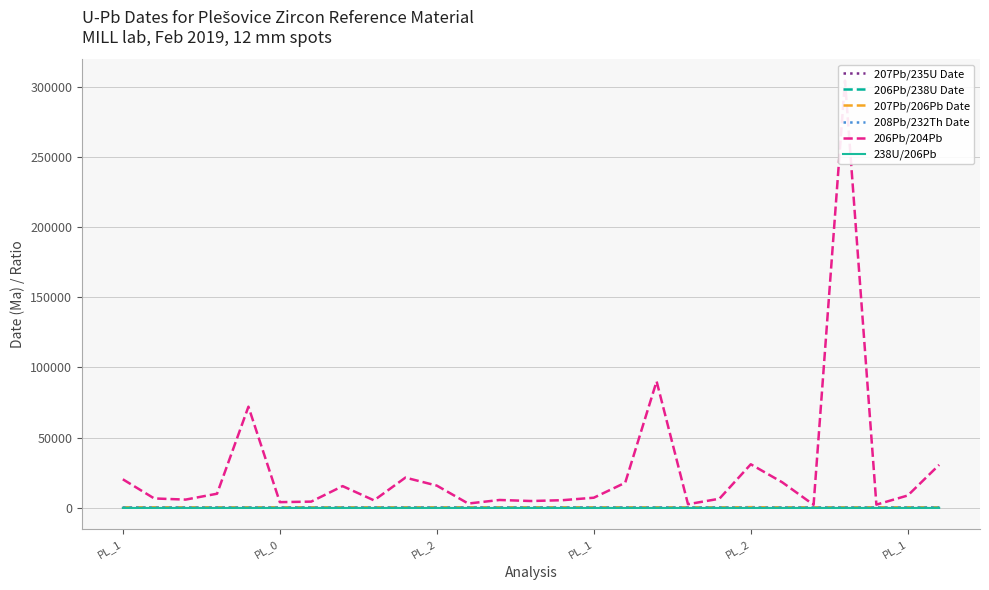

Which series has the widest spread of values?

206Pb/204Pb